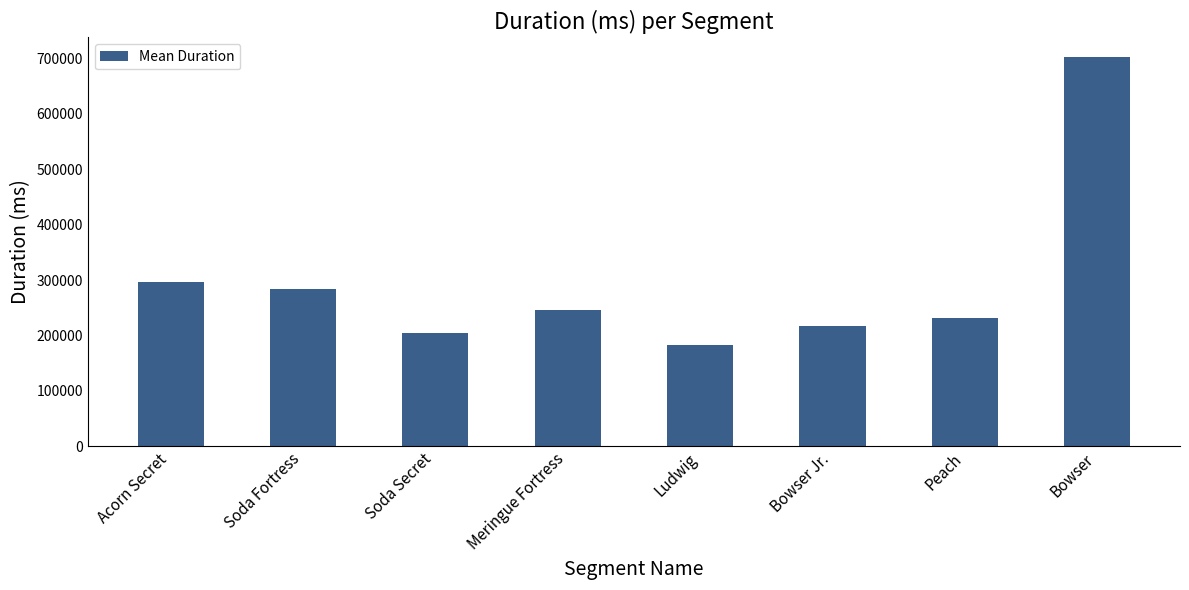

Approximately how many times larger is the value at Bowser Jr. compared to Acorn Secret?

0.7